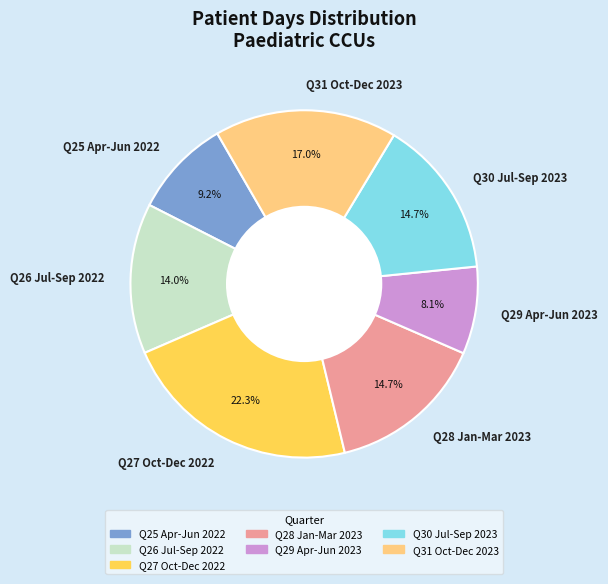

How many segments does this pie chart have?

7